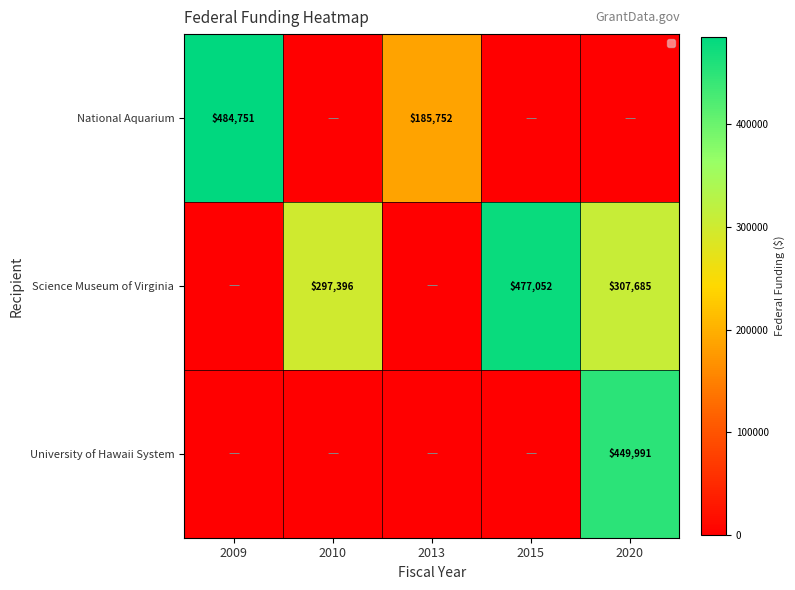

Is the value of National Aquarium at 2013 greater than the value of Science Museum of Virginia at 2015?

No